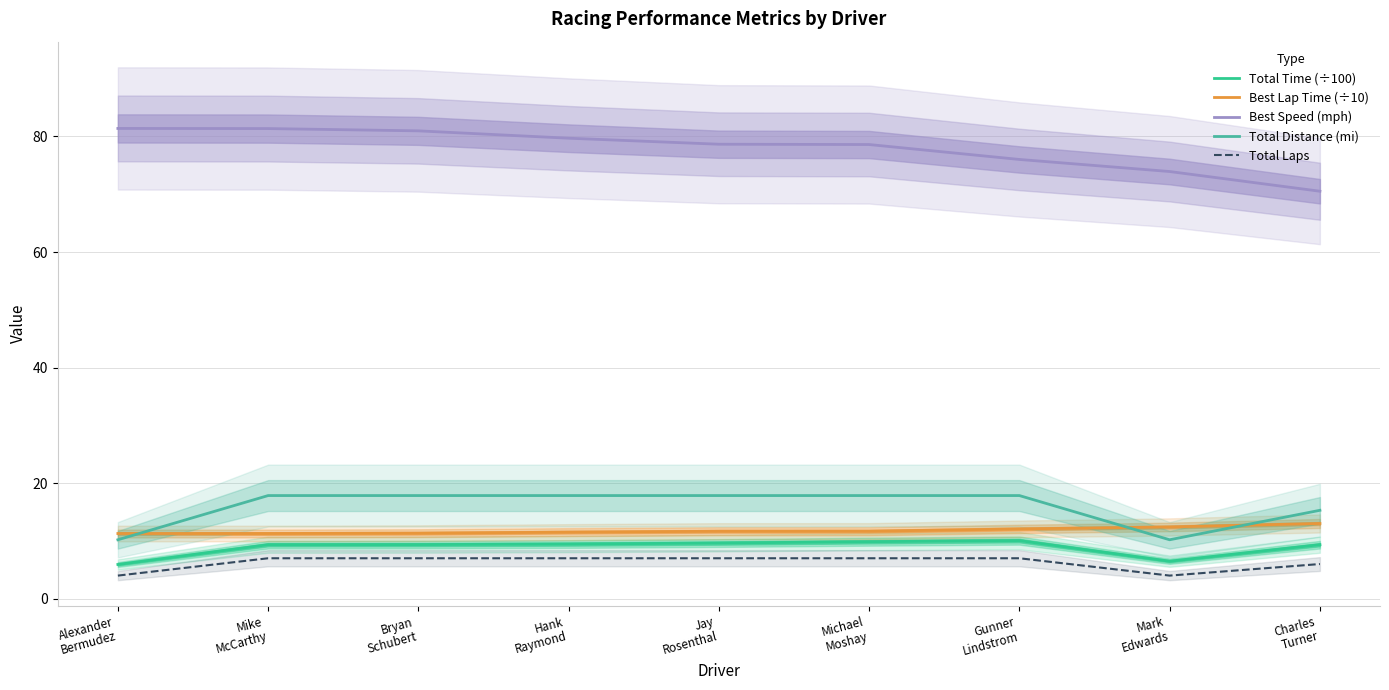

Which category has the highest value in the Best Lap Time (÷10) series?

Charles
Turner